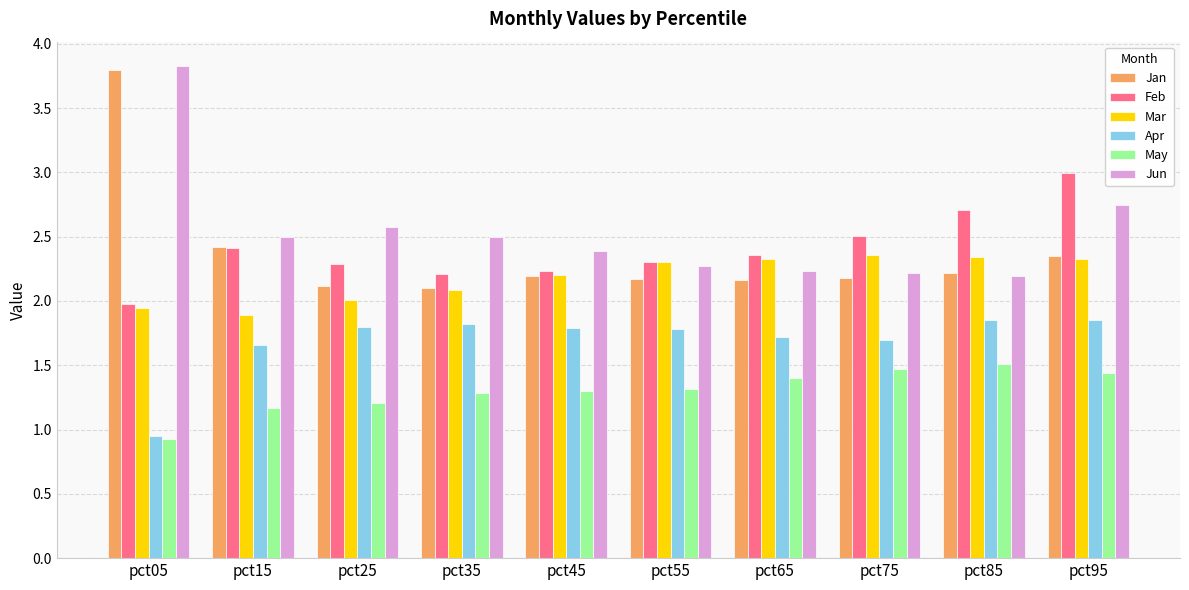

How many groups of bars are there?

10